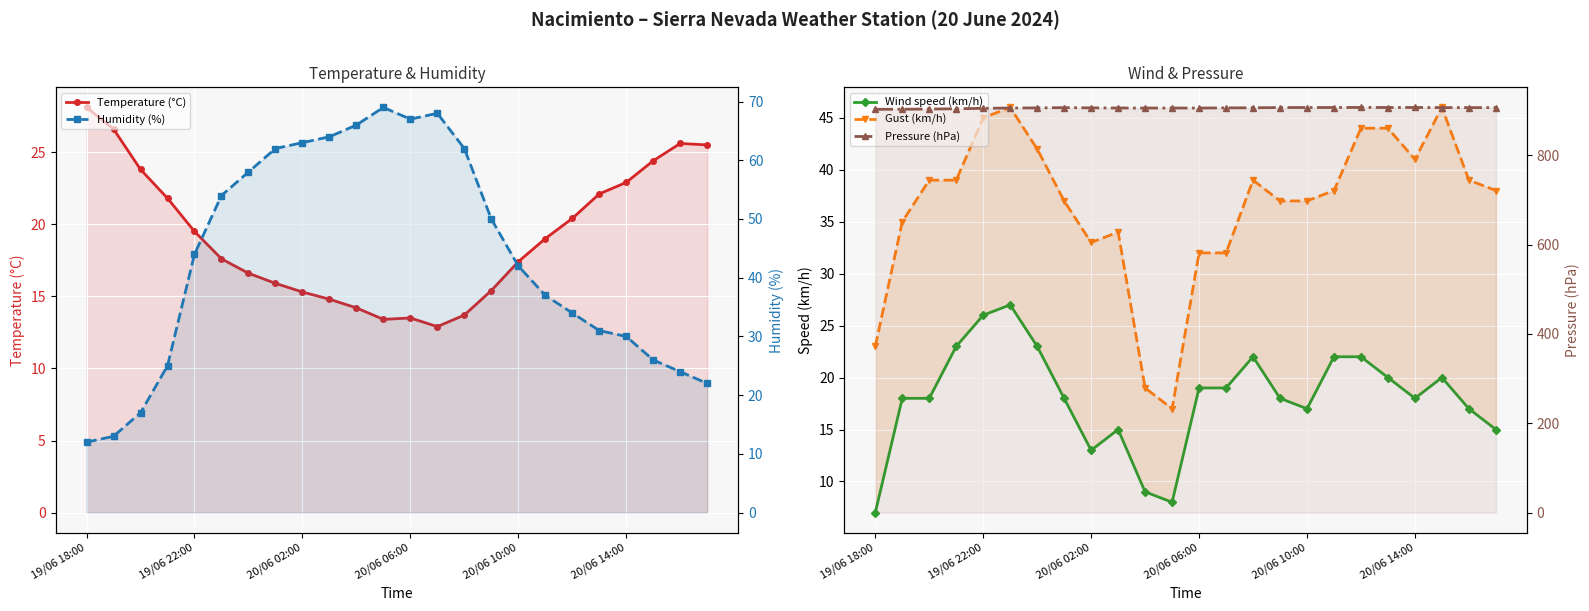

What is the difference between the Gust (km/h) values at 15 and 20/06 10:00?

8.0